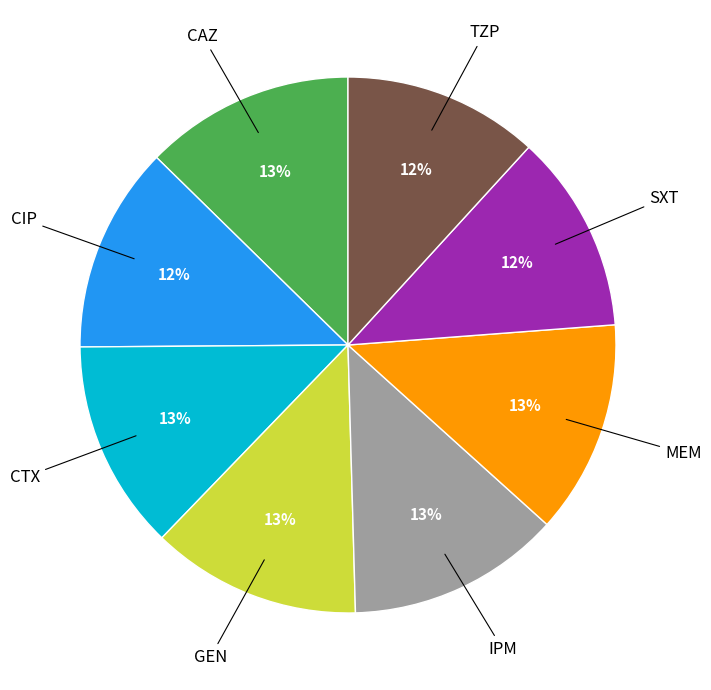

To the nearest percent, what is the difference between the largest and smallest slice percentages?

1%